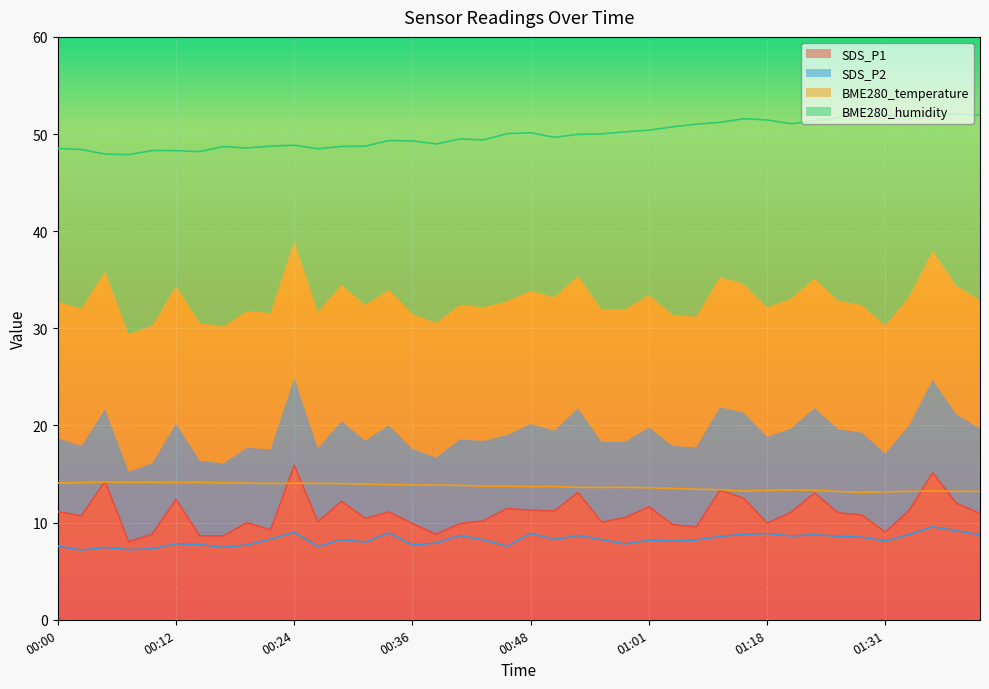

True or false: BME280_temperature and BME280_humidity intersect in this chart.

False